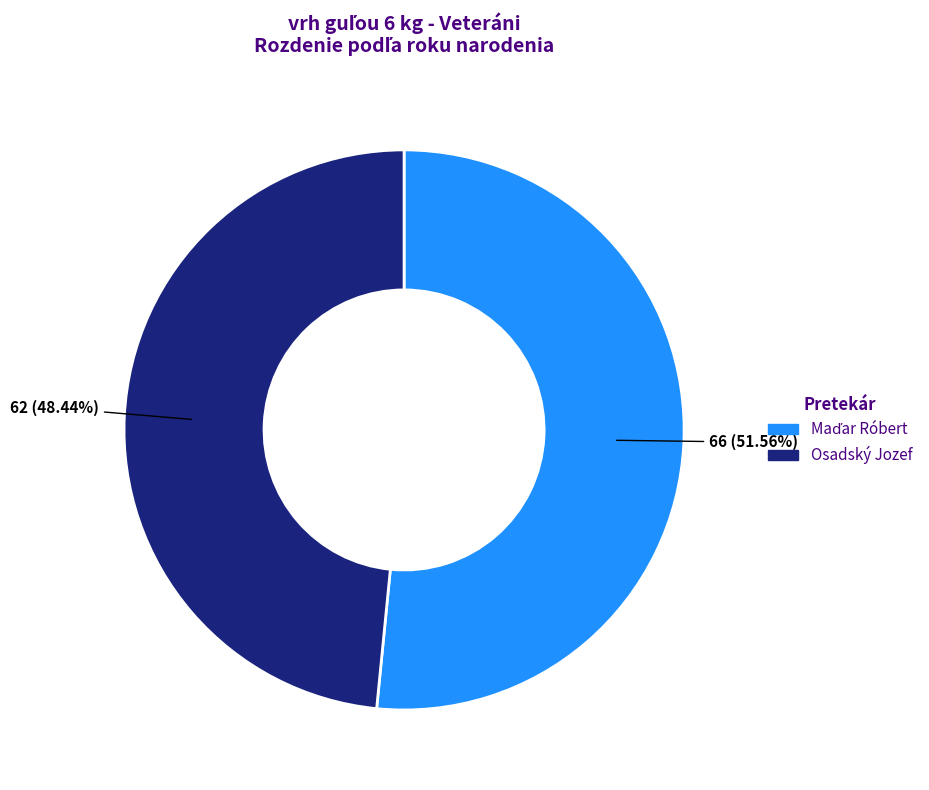

Is there a majority slice in this chart?

Yes